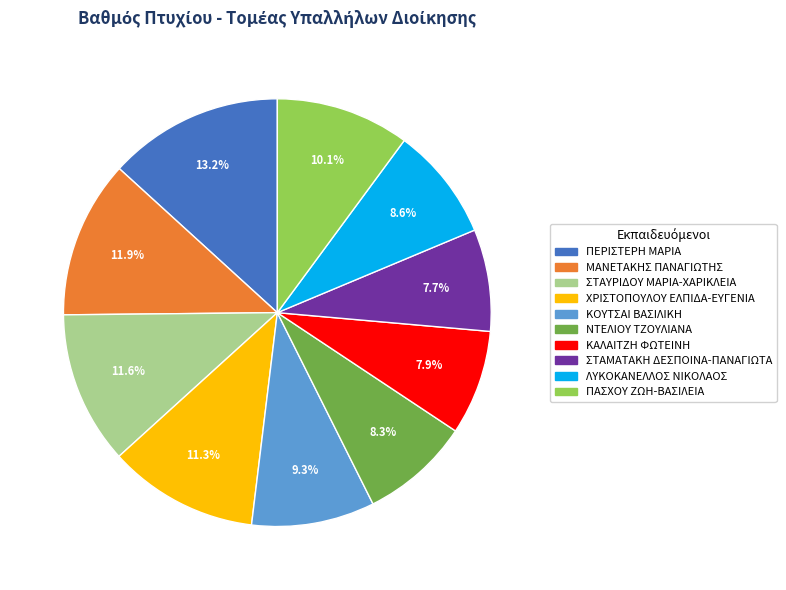

Count the number of slices in the pie.

10